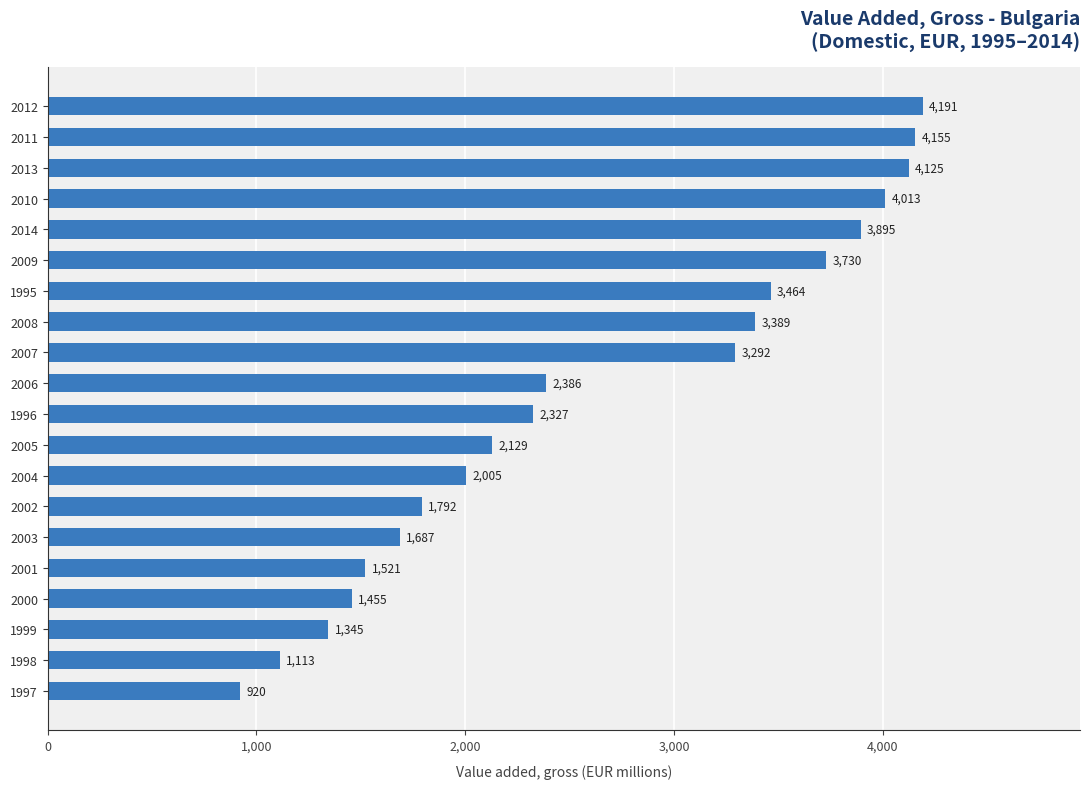

What is the average value?

2646.7